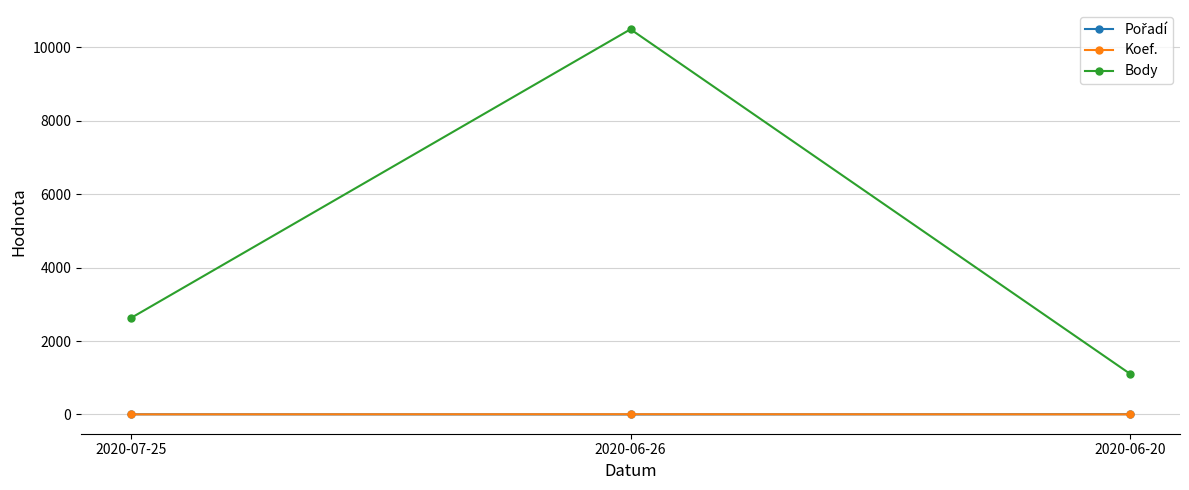

What value does the Body series have at 2020-07-25, to the nearest 50?

2650